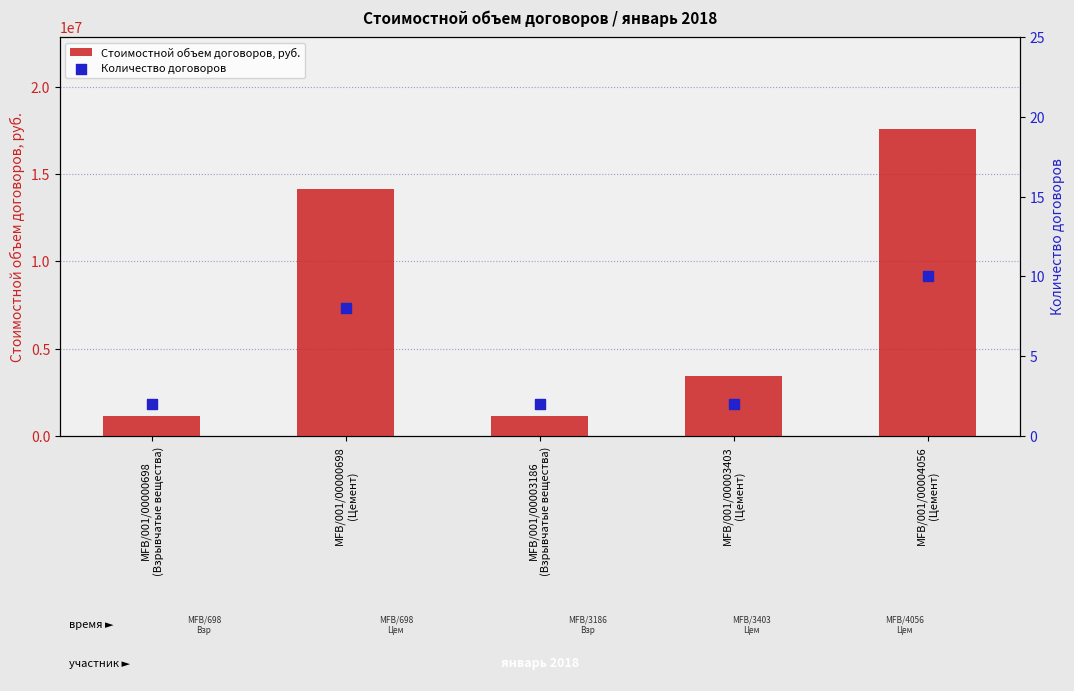

What are all the series names shown in the legend?

Стоимостной объем договоров, руб., Количество договоров